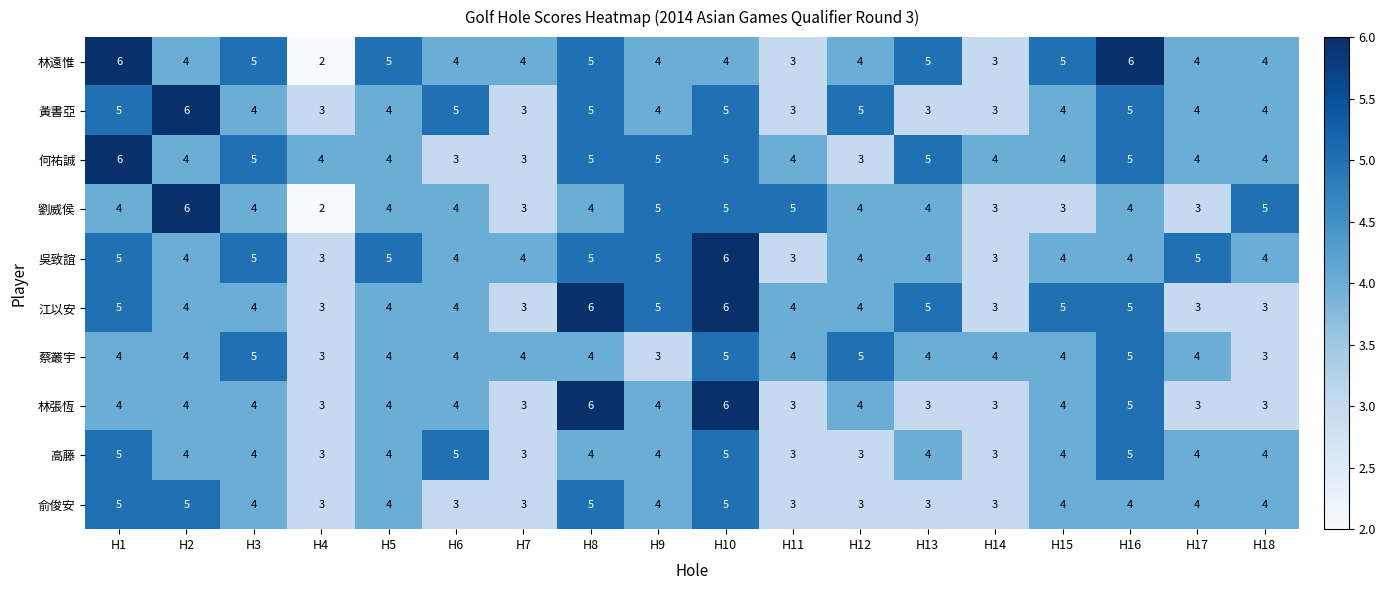

At which category is the sum across all series the highest?

H10